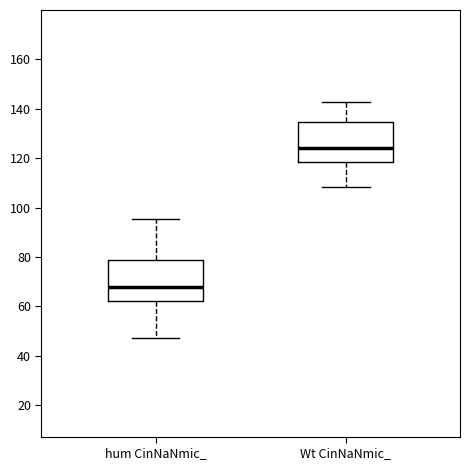

Where is the lower edge of the box for Wt CinNaNmic_ on the y-axis? The values are not printed on the chart, so give them approximately, as read against the axis.

118